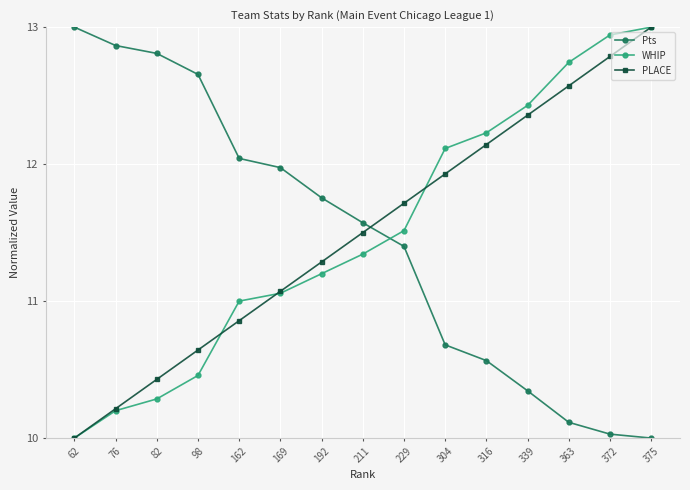

True or false: WHIP has a value of 16.8 at 229.

False